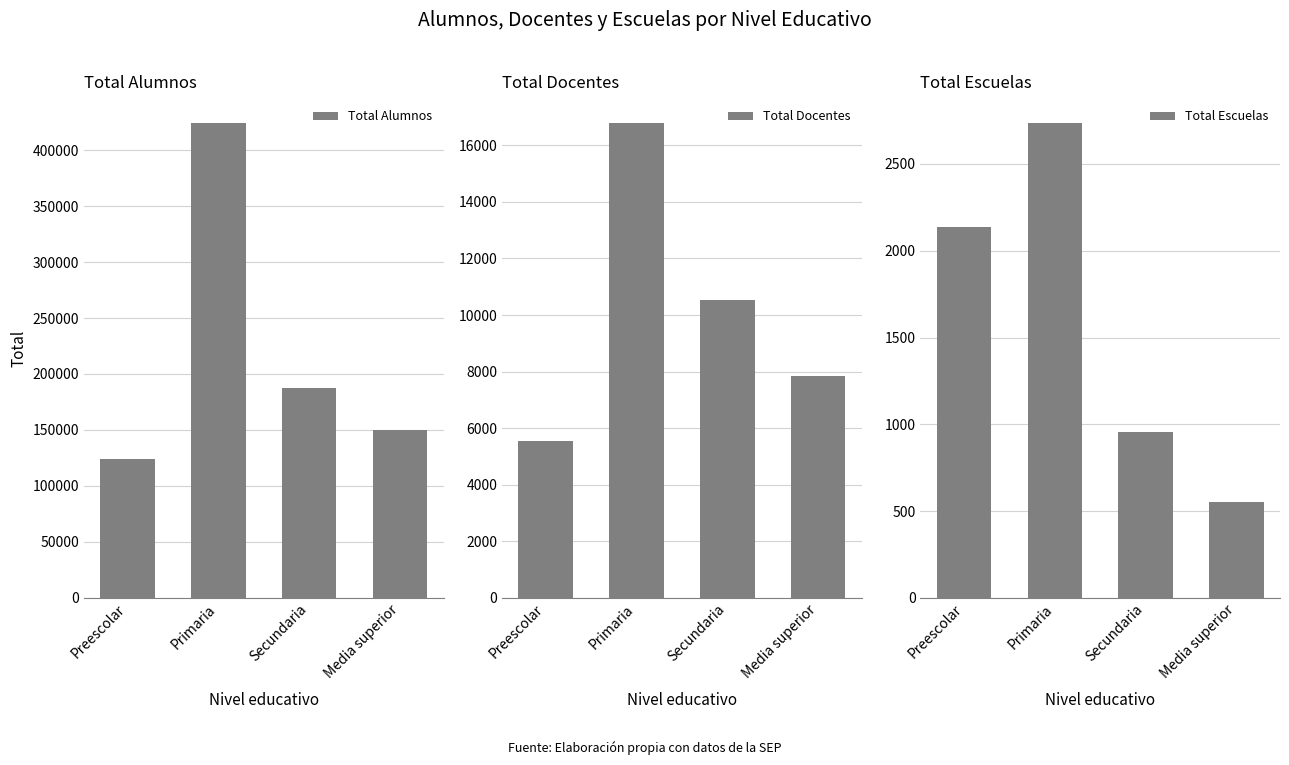

Is it true that Total Alumnos equals 79771 at Preescolar?

False